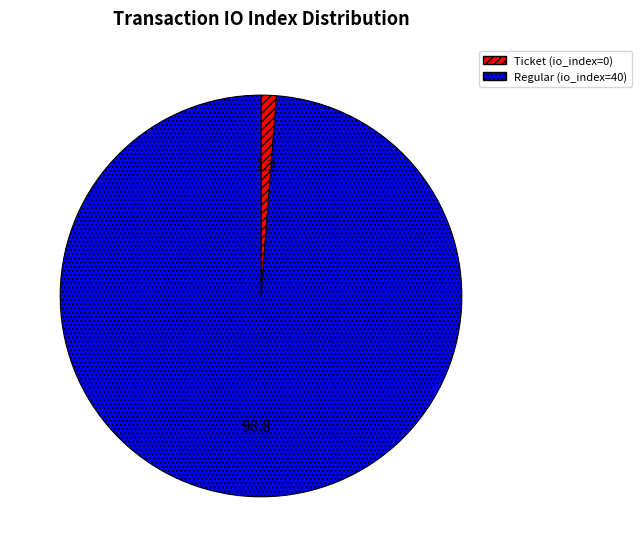

Do Regular (io_index=40) and Ticket (io_index=0) together represent more than half of the pie?

Yes